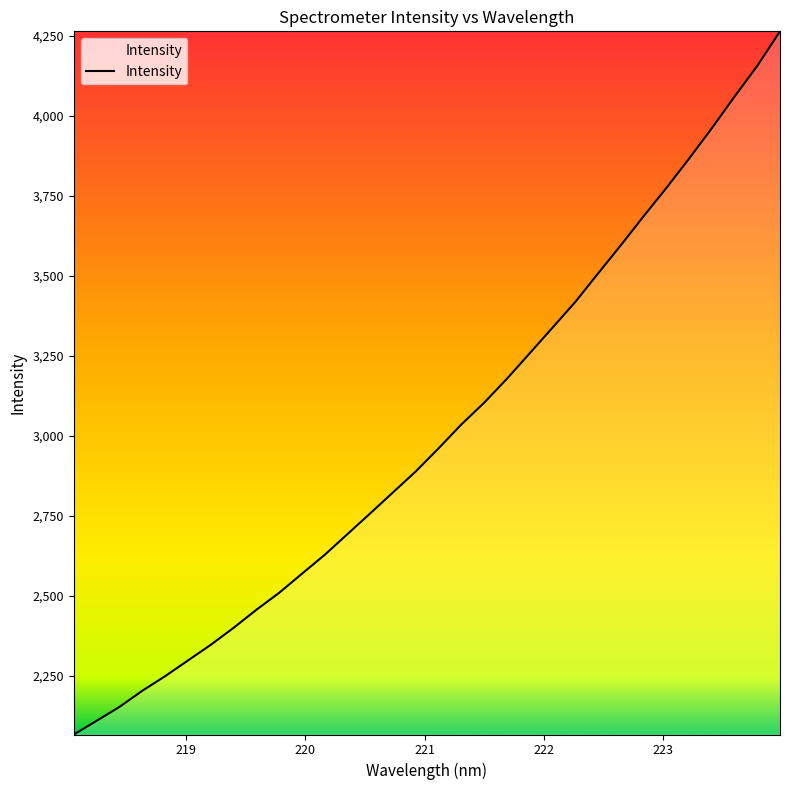

What is the minimum value shown in the chart?

2067.4